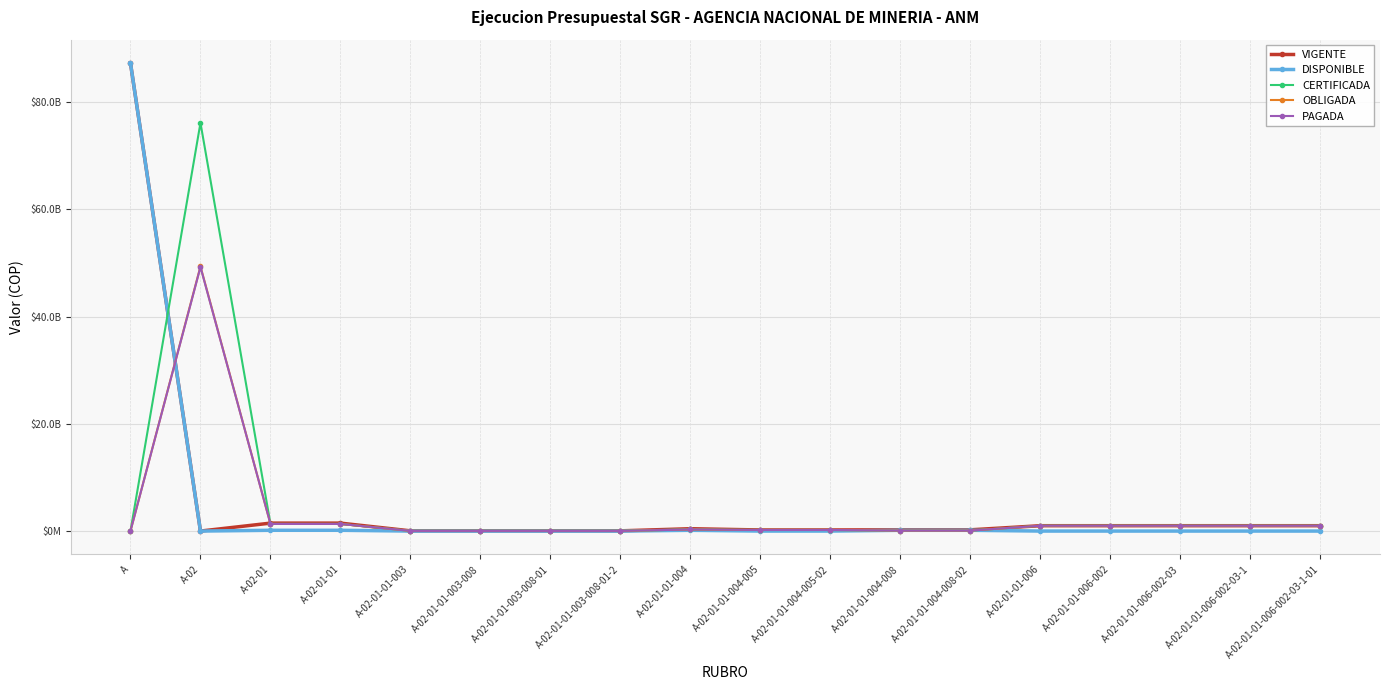

What is the difference between the CERTIFICADA values at A-02 and A-02-01-01?

74824502879.7